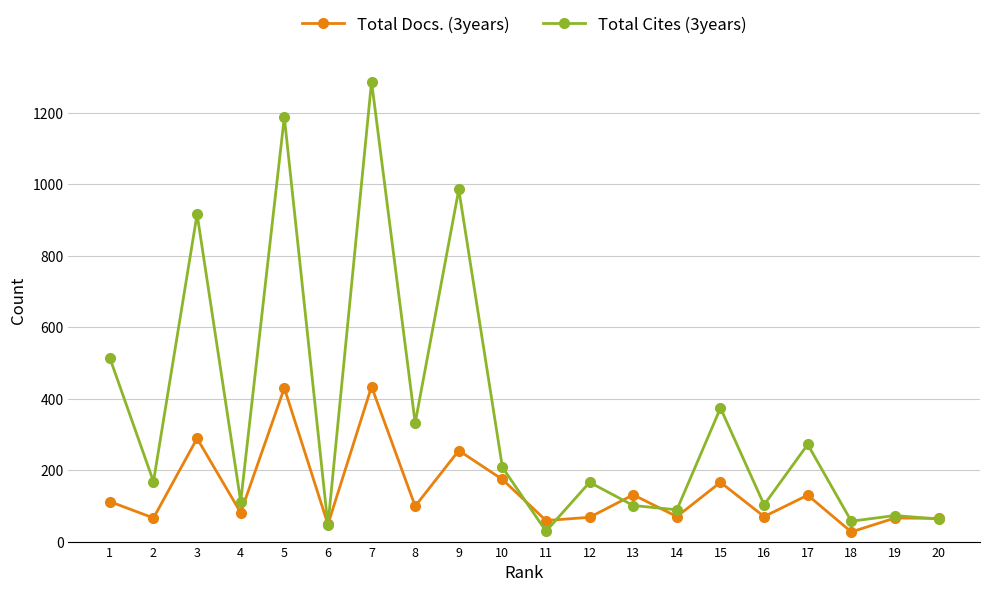

True or false: Total Docs. (3years) has a value of 181 at 13.

False